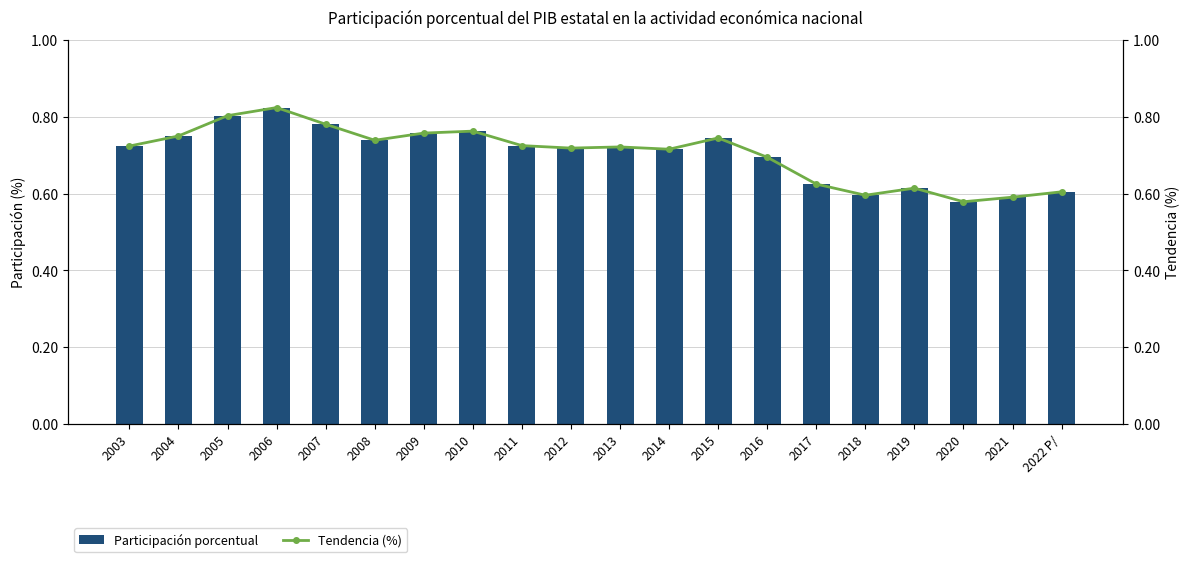

What position from the left is 2013?

11